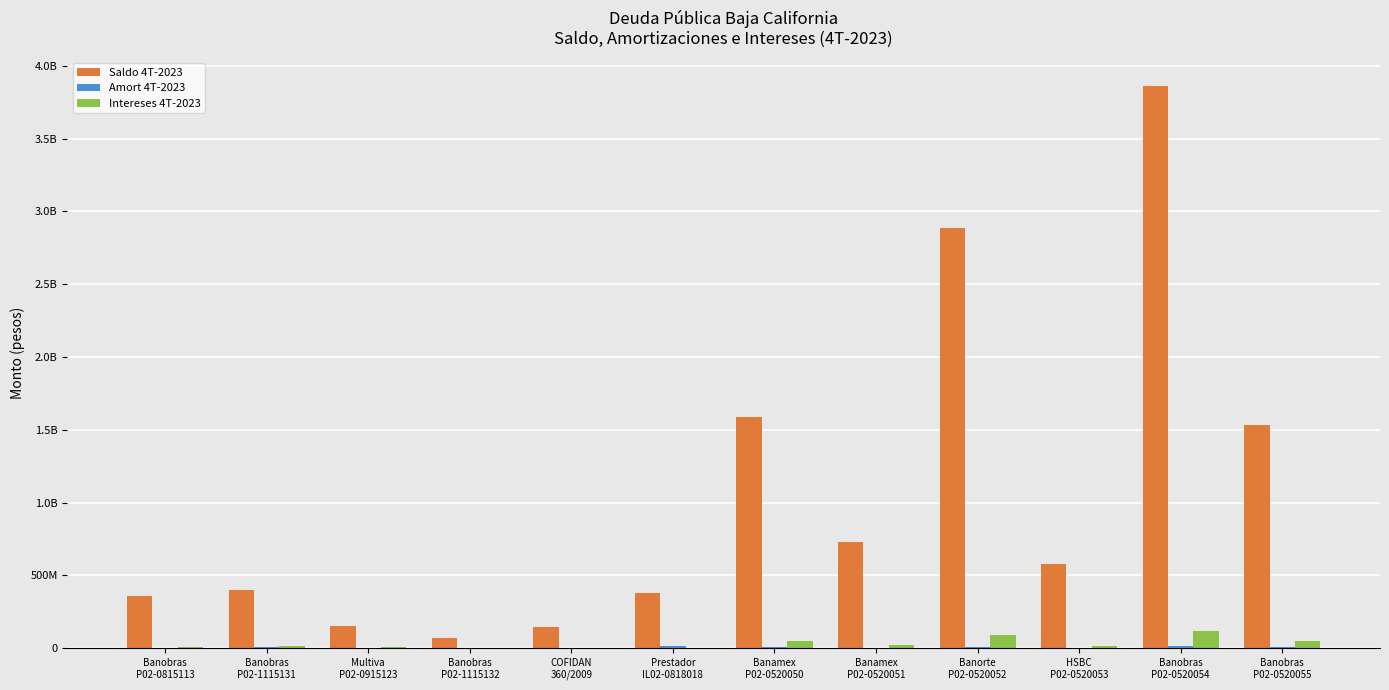

Are the bars horizontal?

No